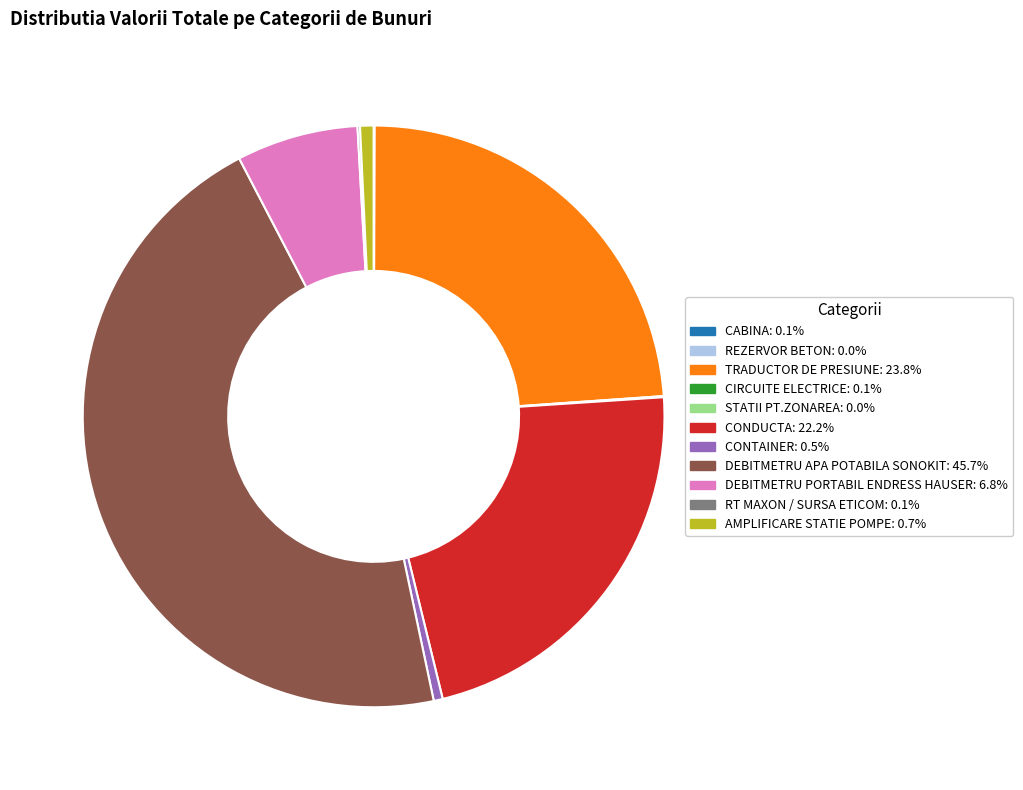

Is the sum of DEBITMETRU APA POTABILA SONOKIT and CONDUCTA greater than half?

Yes